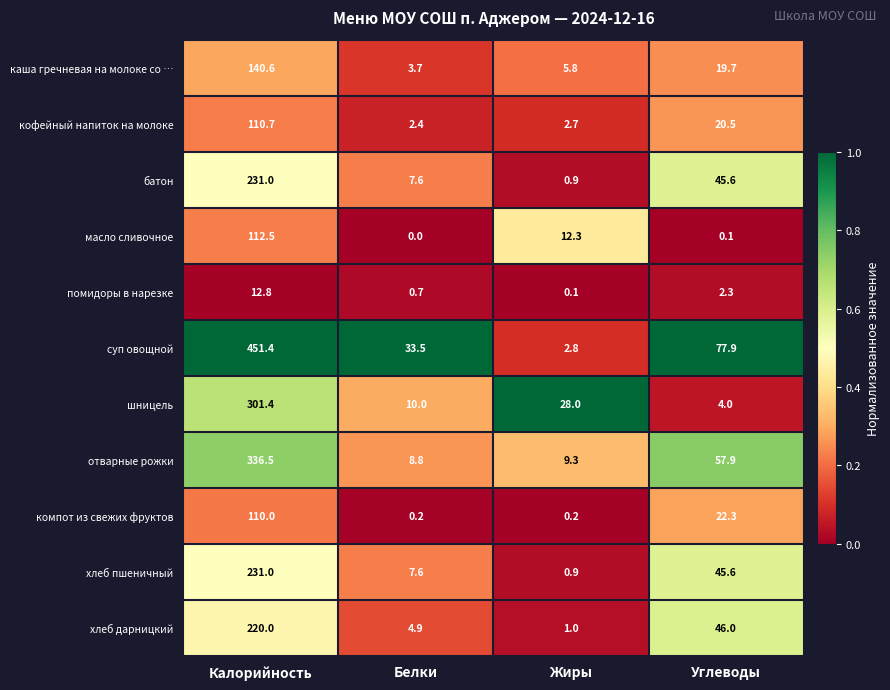

Between Жиры and Углеводы, which series saw the biggest shift?

суп овощной